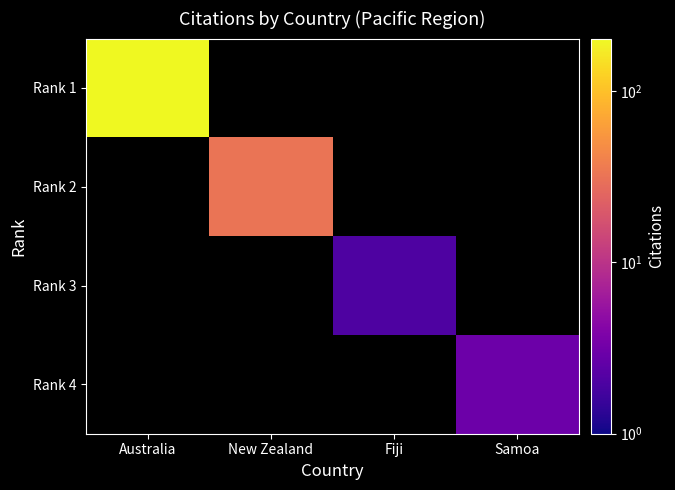

Which category has the highest value across all series?

Australia